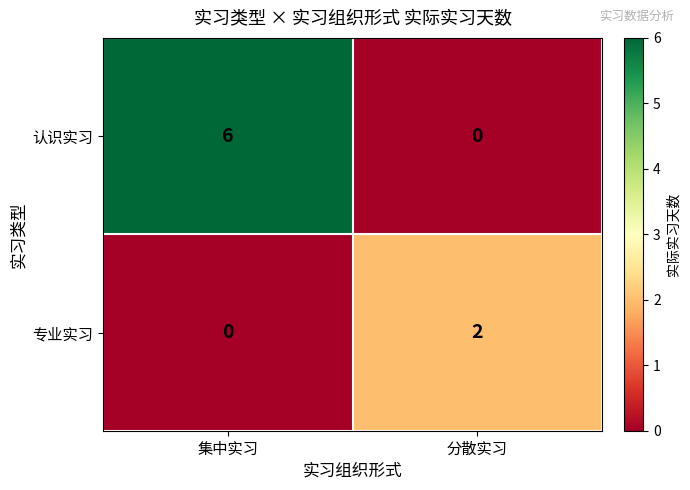

Which series has the largest range (max minus min)?

认识实习